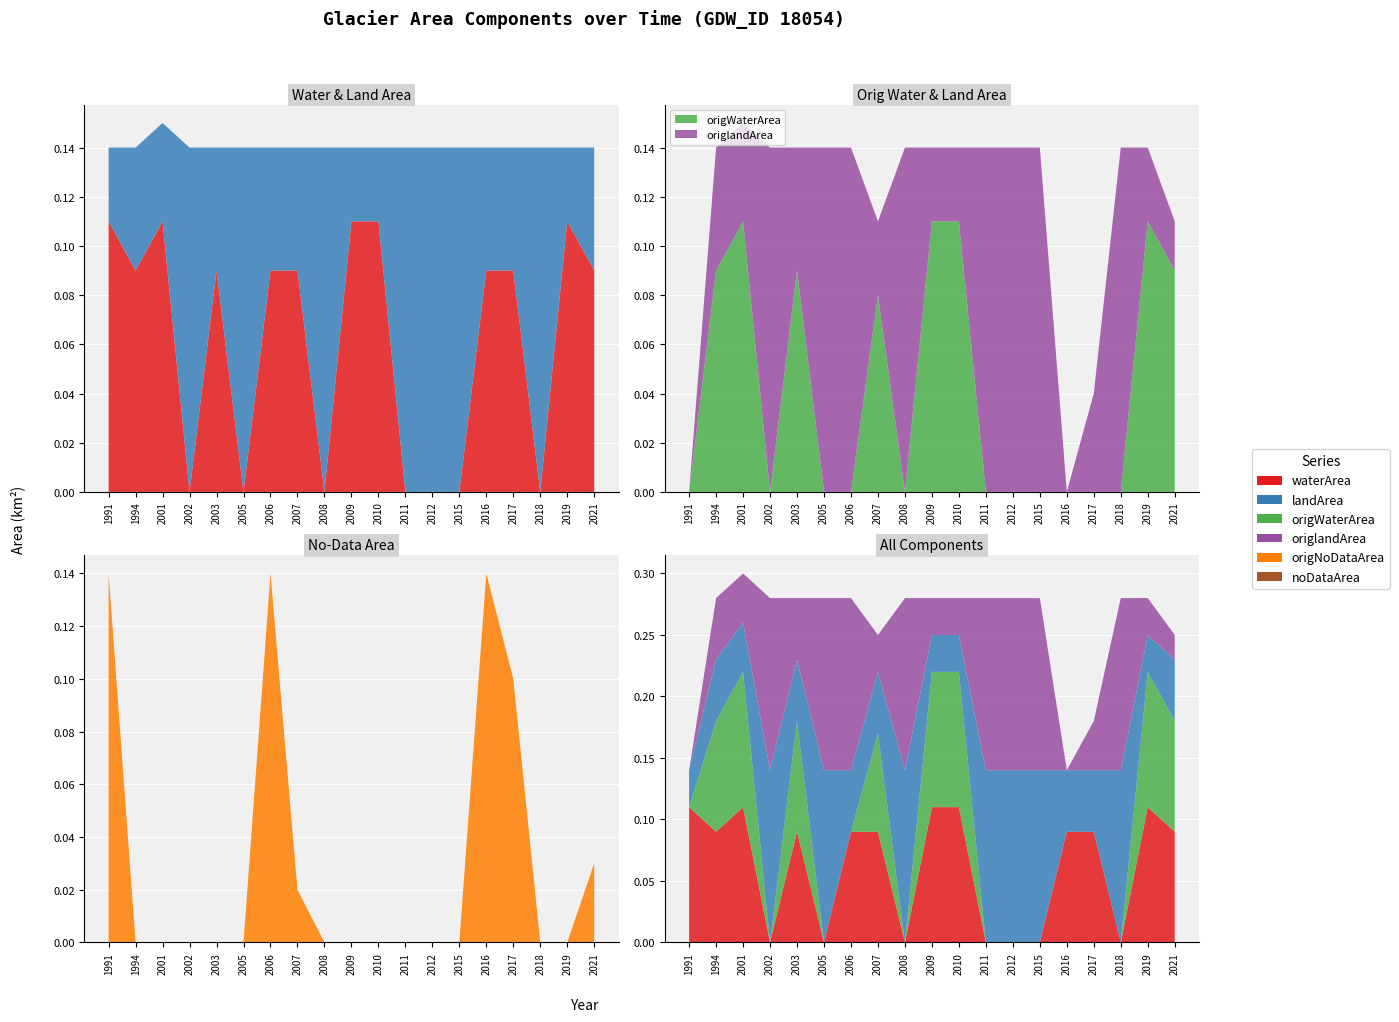

What is the sum of all waterArea values?

1.2